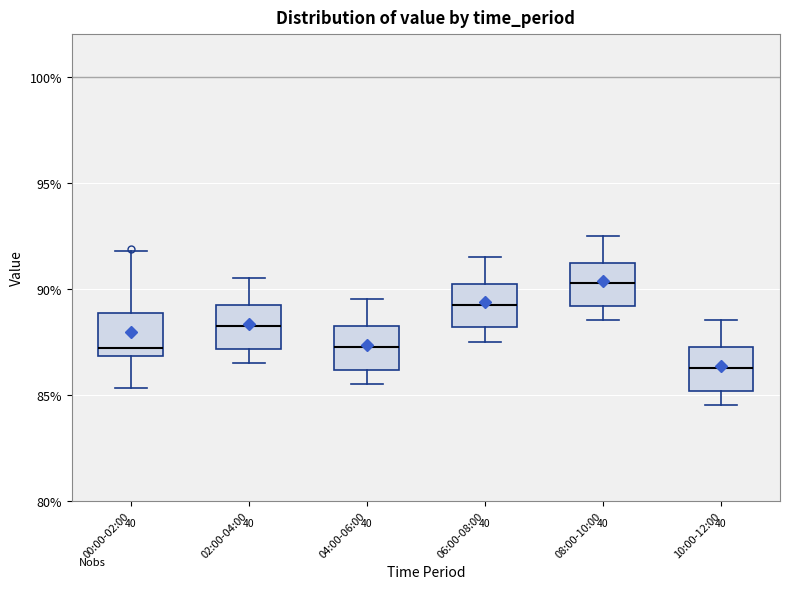

Reading left to right, read every box against the y-axis: the position of its median line, the range the box covers, and the ends of its whiskers. The values are not printed on the chart, so give them approximately, as read against the axis.

00:00-02:00: median 87.0 (just above the box's lower edge), box 87.0 to 89.0, whiskers 85.5 to 92.0
02:00-04:00: median 88.5, box 87.0 to 89.0, whiskers 86.5 to 90.5
04:00-06:00: median 87.5, box 86.0 to 88.0, whiskers 85.5 to 89.5
06:00-08:00: median 89.5, box 88.0 to 90.0, whiskers 87.5 to 91.5
08:00-10:00: median 90.5, box 89.0 to 91.0, whiskers 88.5 to 92.5
10:00-12:00: median 86.5, box 85.0 to 87.0, whiskers 84.5 to 88.5